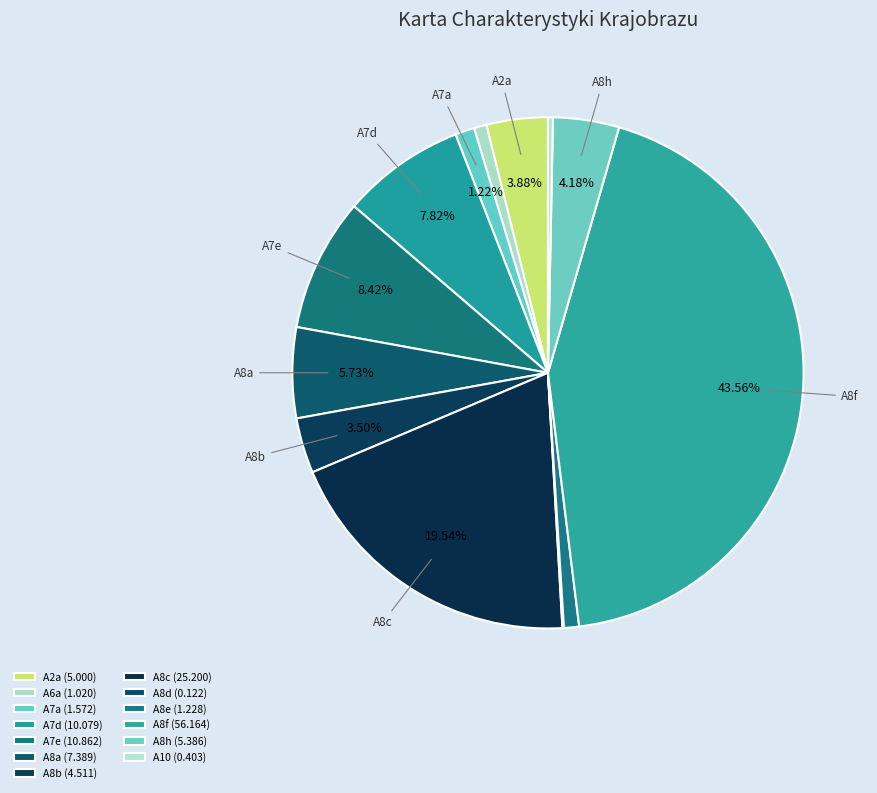

To the nearest percent, what is the average slice percentage?

8%